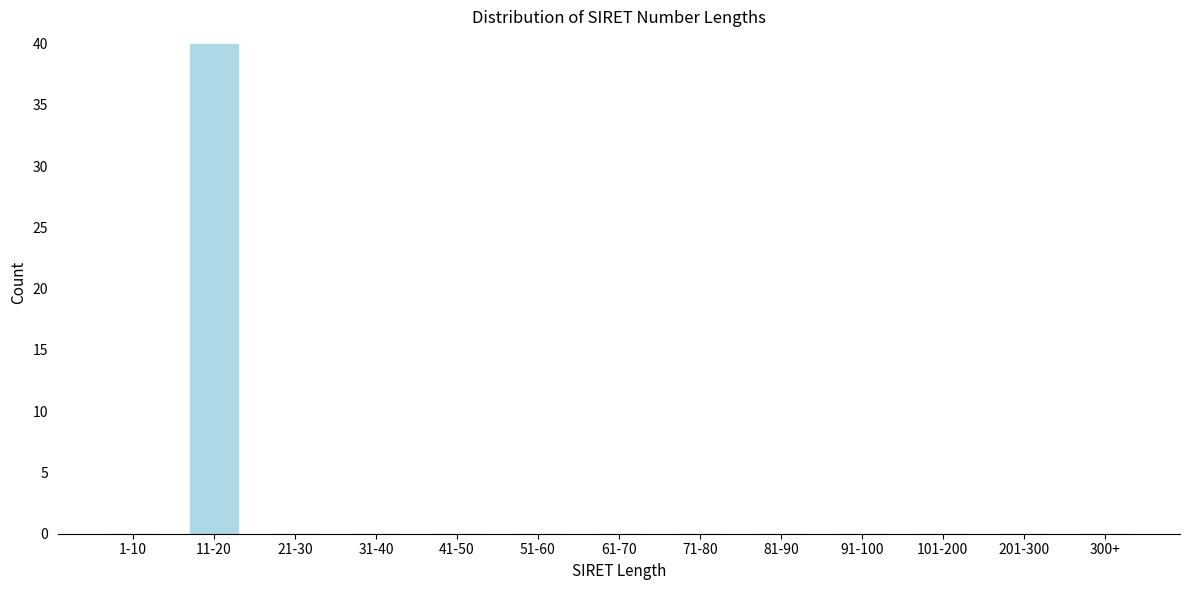

Reading left to right, what are all the values shown in this chart?

1-10=0	11-20=40	21-30=0	31-40=0	41-50=0	51-60=0	61-70=0	71-80=0	81-90=0	91-100=0	101-200=0	201-300=0	300+=0